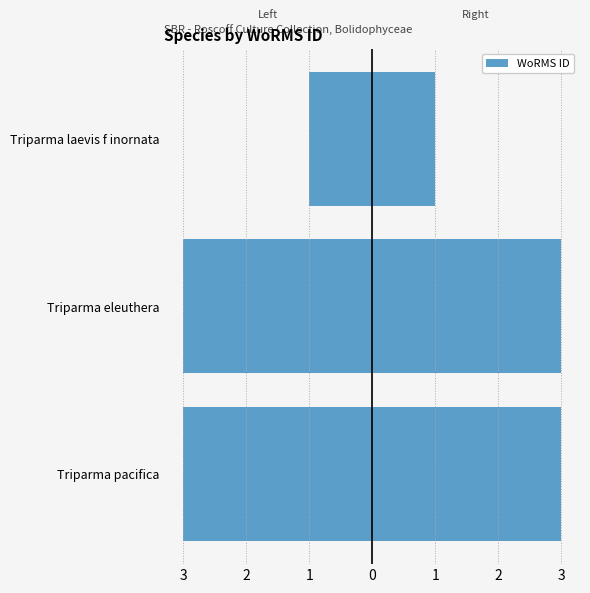

What is the difference between the maximum and minimum values in the Record Count (left) series?

2